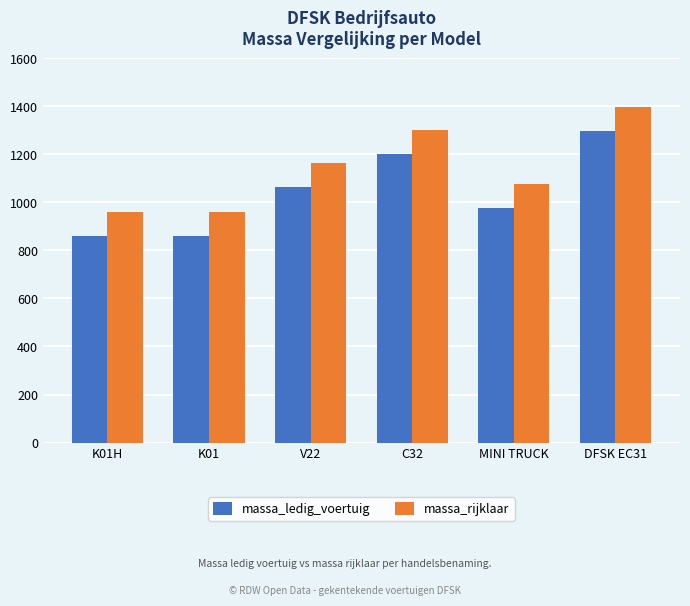

Count the number of categories in the chart.

6